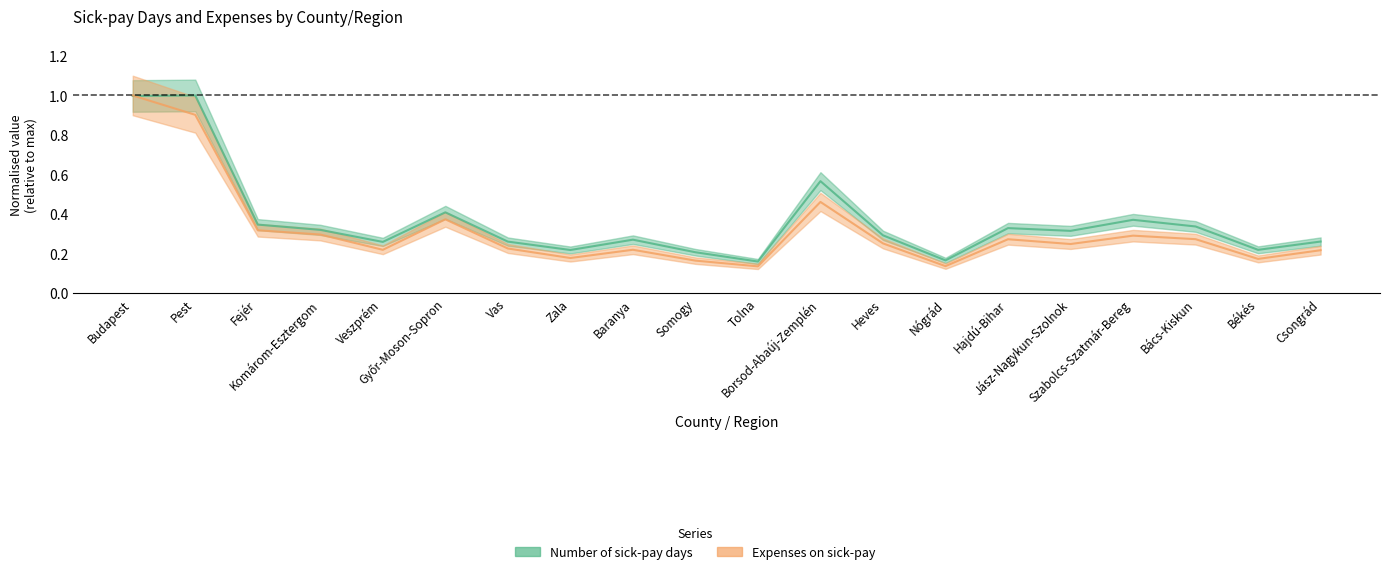

Between Győr-Moson-Sopron and Vas, which series saw the biggest shift?

Number of sick-pay days